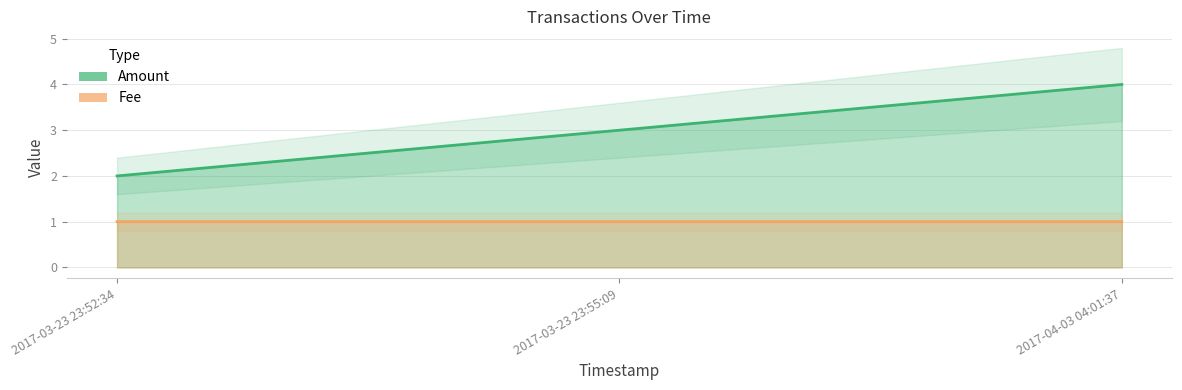

Which series has the widest spread of values?

Amount